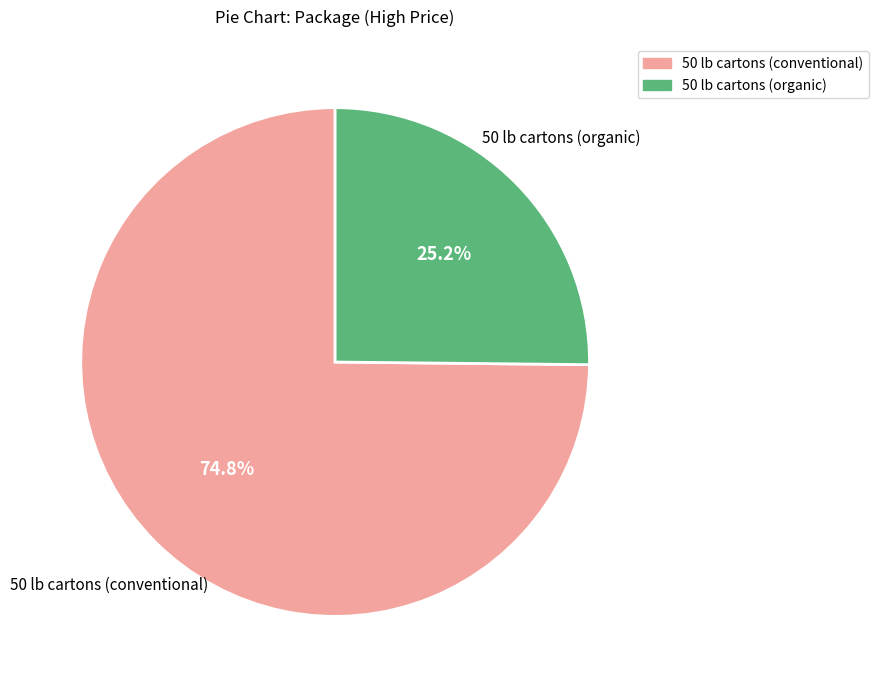

Count the number of slices in the pie.

2